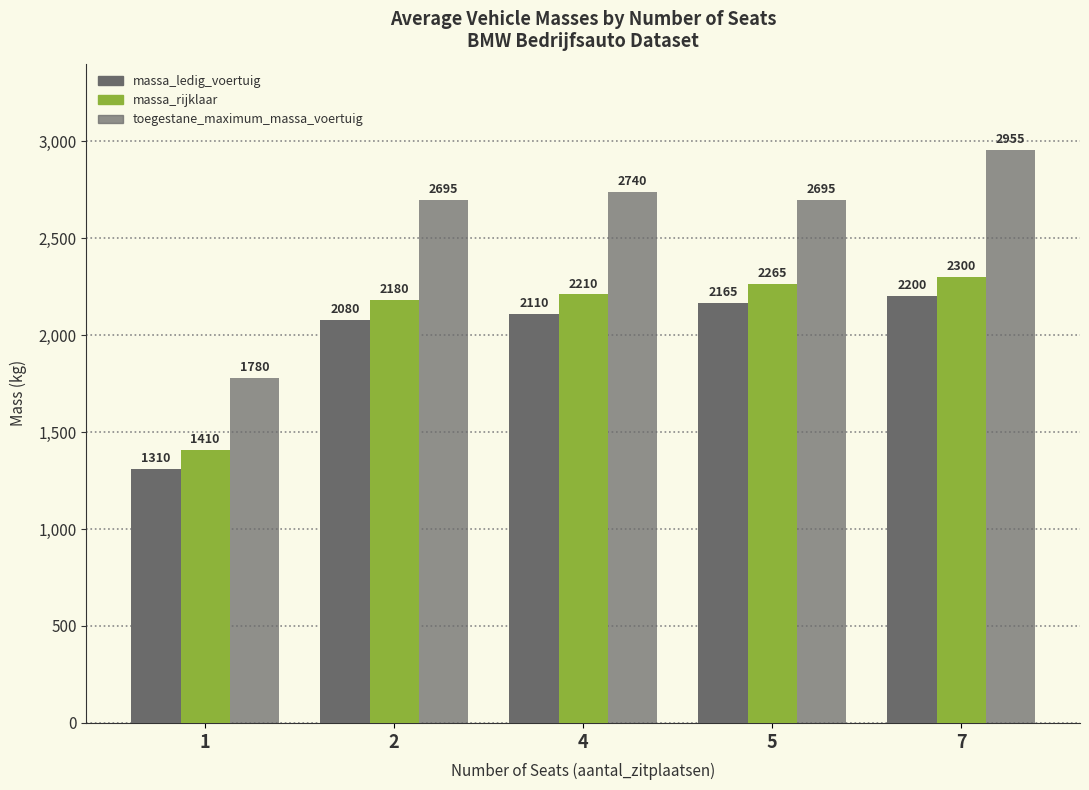

What is the value of the massa_ledig_voertuig bar at the 4th from the left?

2165